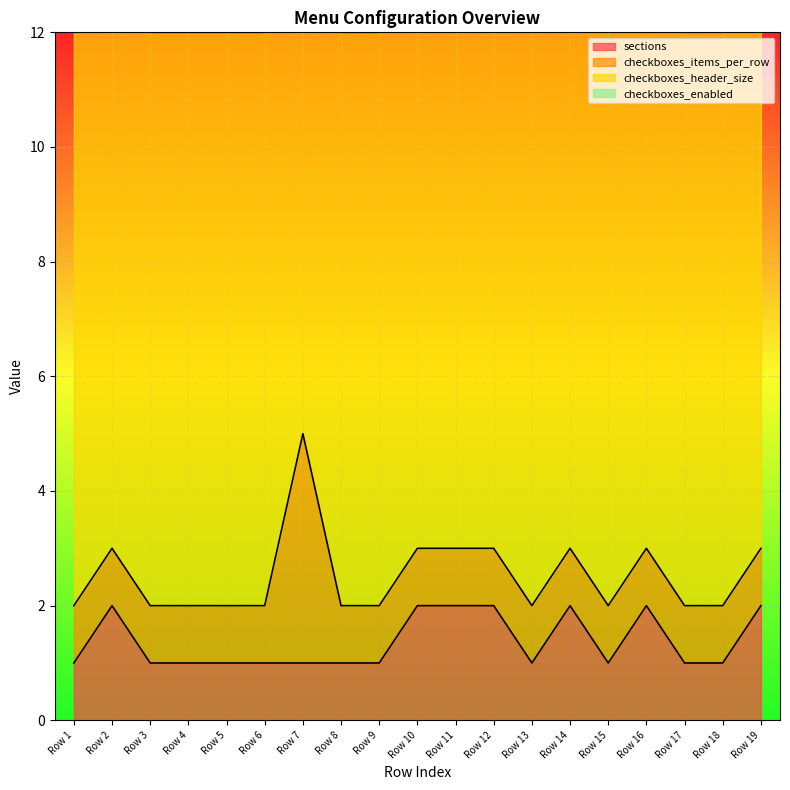

Which series has the largest range (max minus min)?

checkboxes_items_per_row